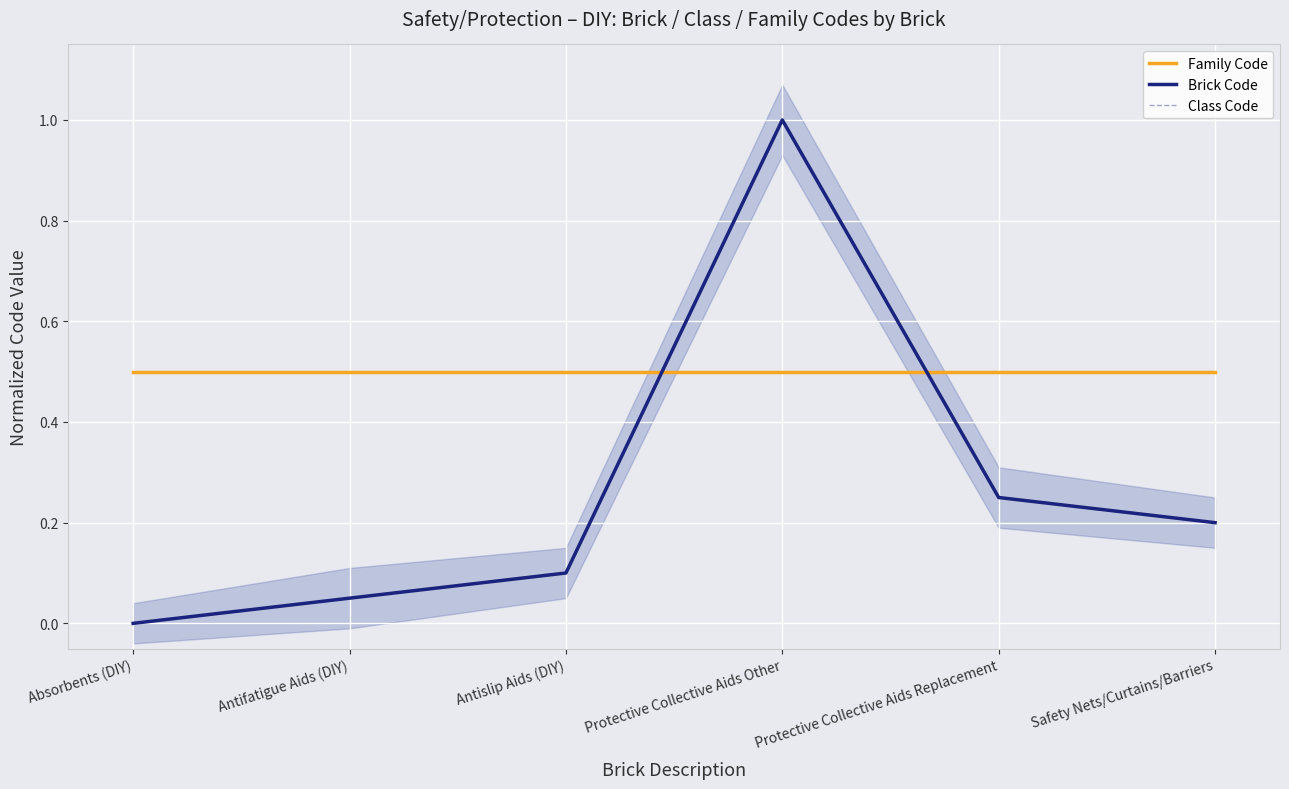

Is it true that Class Code equals 0.5 at Safety Nets/Curtains/Barriers?

True